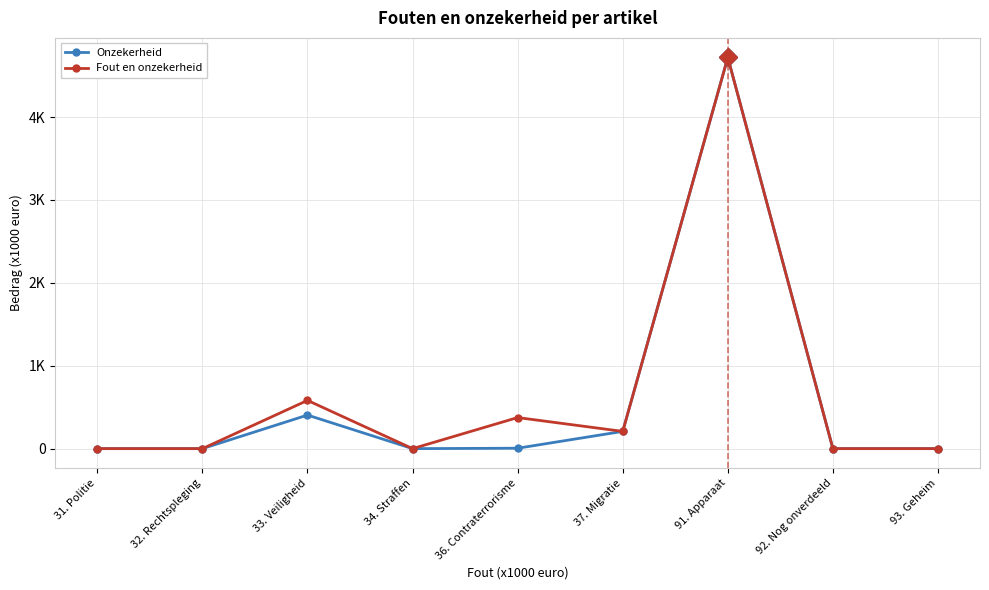

What is the label of the 5th point from the left?

36. Contraterrorisme